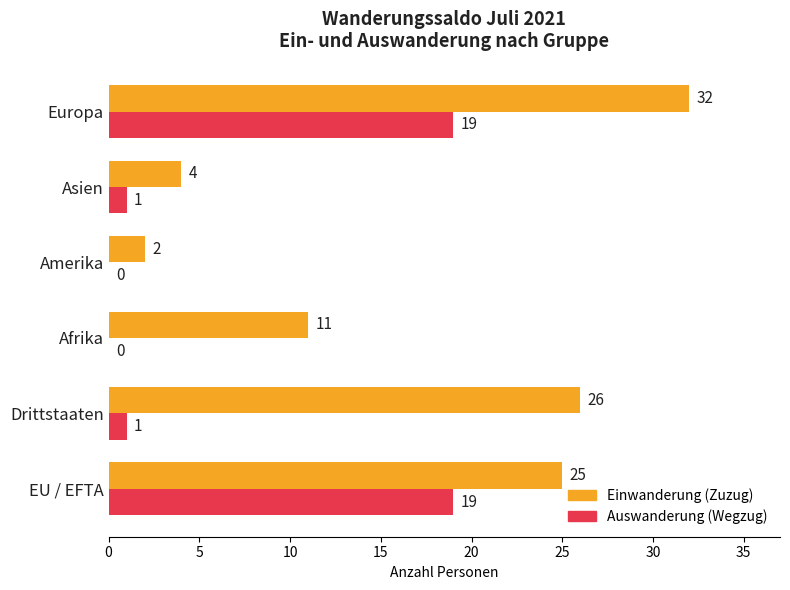

The Einwanderung (Zuzug) series shows 11 at Afrika. True or false?

True